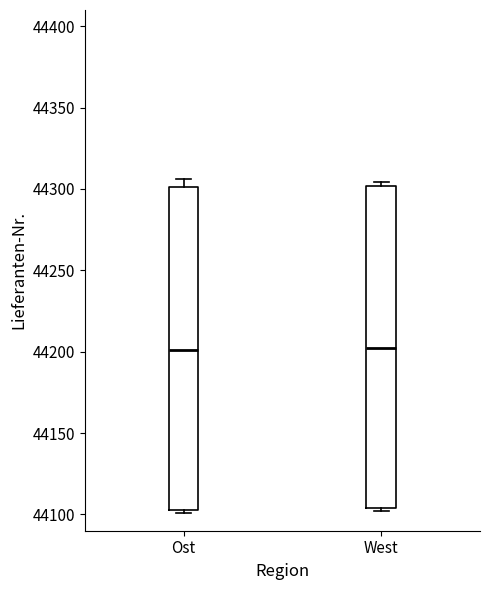

Reading left to right, read every box against the y-axis: the position of its median line, the range the box covers, and the ends of its whiskers. The values are not printed on the chart, so give them approximately, as read against the axis.

Ost: median 44200, box 44105 to 44300, whiskers 44100 to 44305
West: median 44200, box 44105 to 44300, whiskers 44100 to 44305